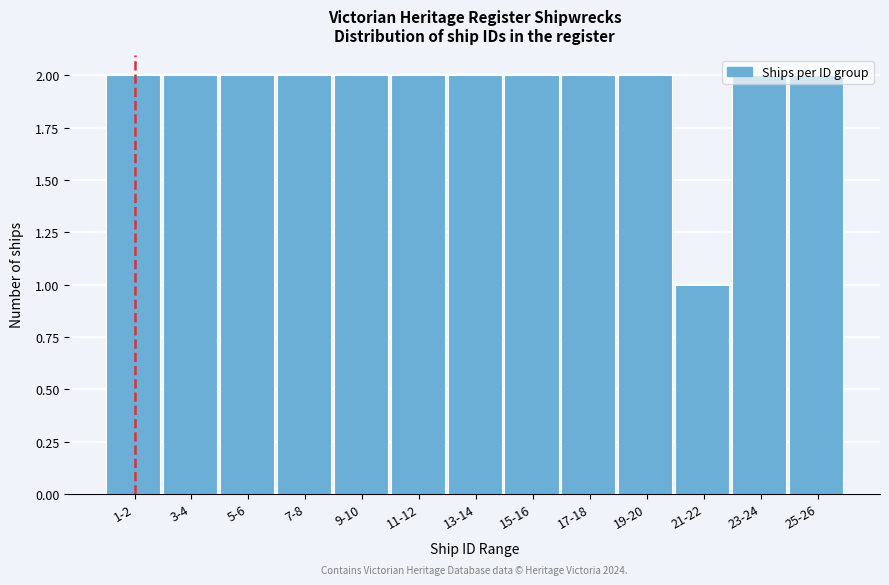

Is it true that the value at 25-26 is 3?

False